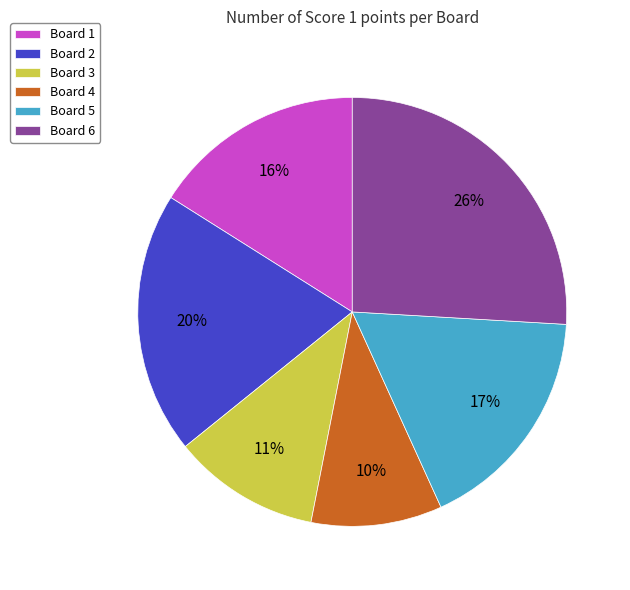

Combined, do Board 5 and Board 6 account for over 50%?

No